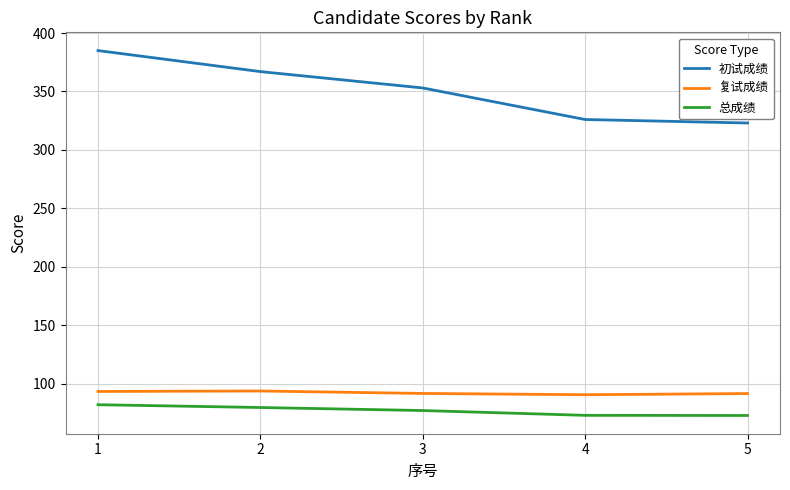

True or false: 初试成绩 and 复试成绩 intersect in this chart.

False